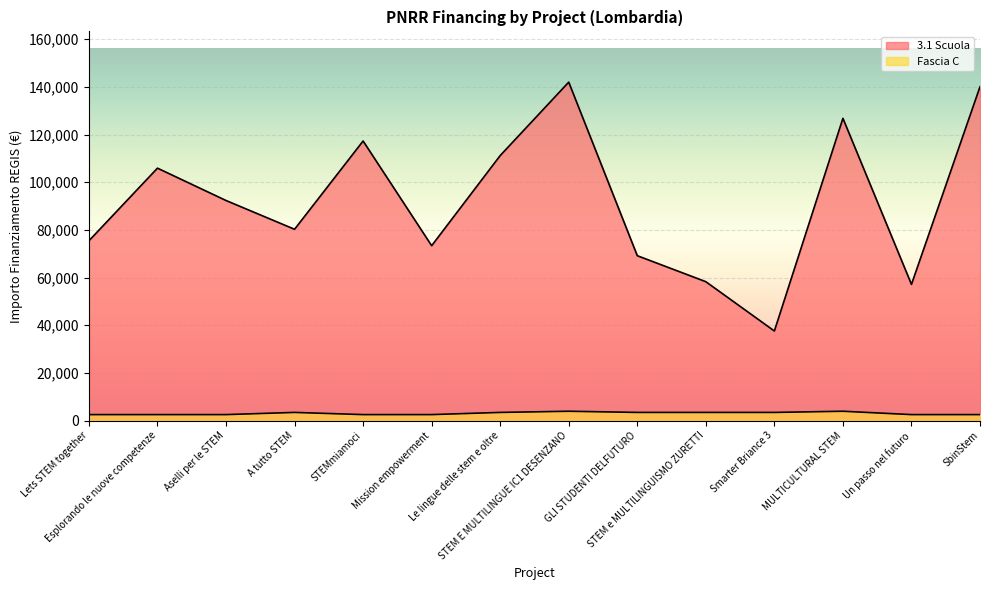

True or false: 3.1 Scuola and Fascia C cross at least once.

False